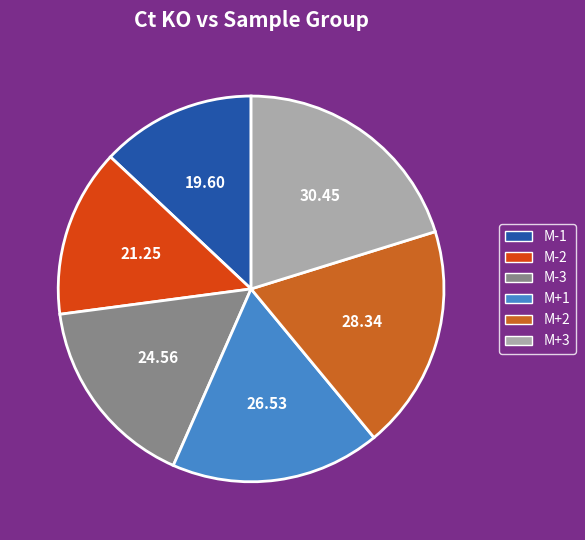

How many segments does this pie chart have?

6